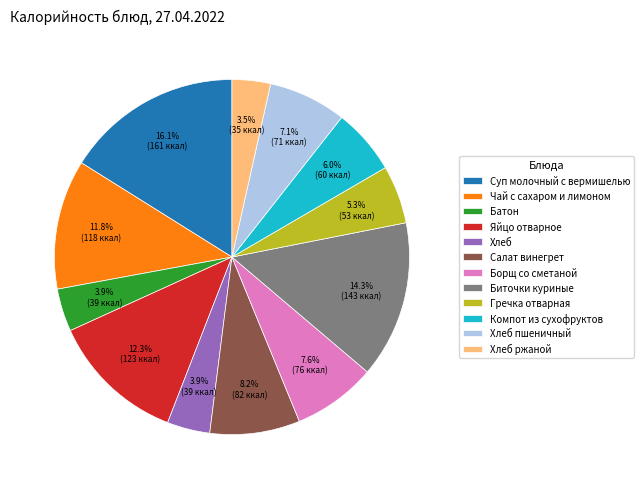

Does Батон represent more than half of the total?

No